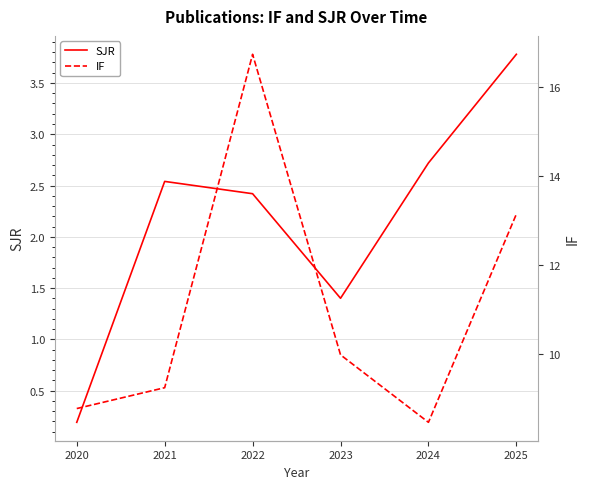

How many lines are shown in the chart?

2